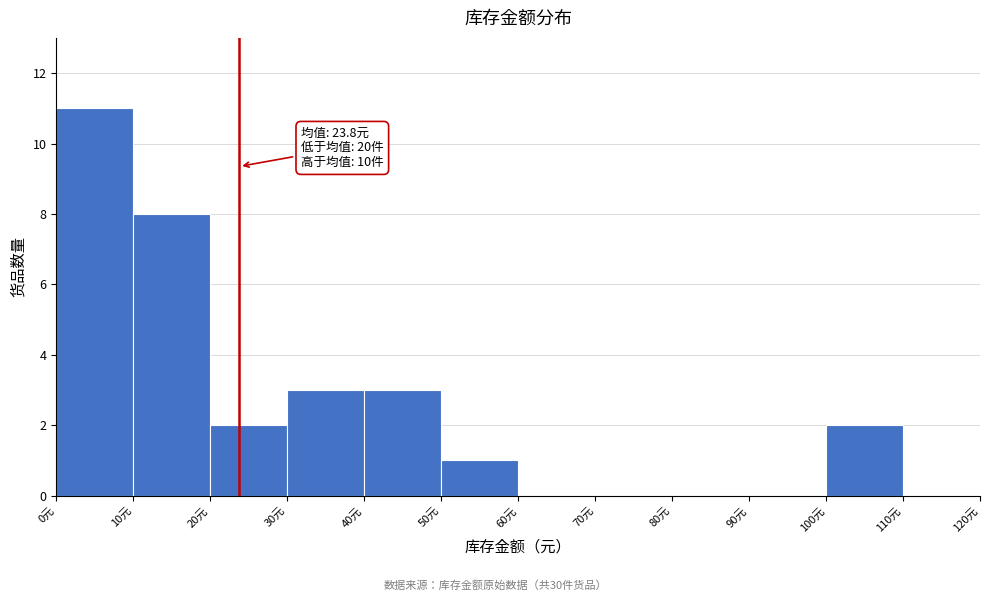

Which range on the x-axis has the tallest bar?

0 to 10